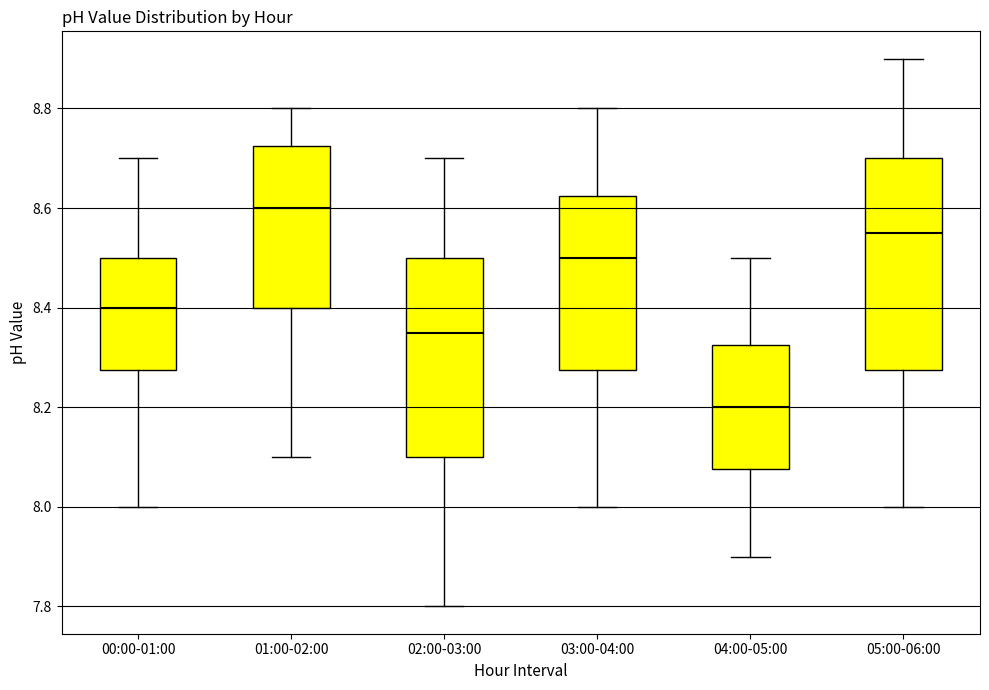

Where is the upper edge of the box for 00:00-01:00 on the y-axis? The values are not printed on the chart, so give them approximately, as read against the axis.

8.50